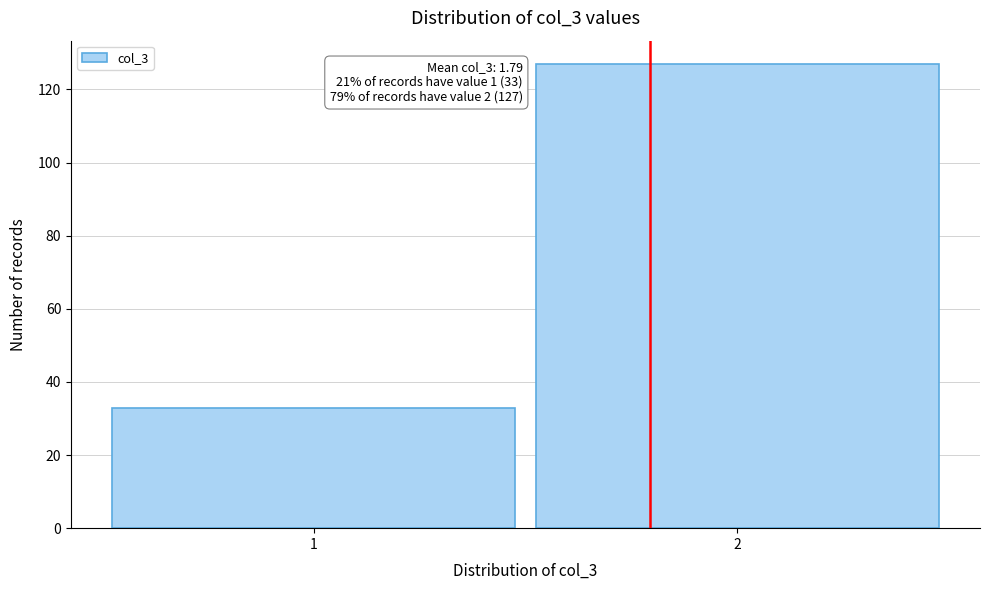

Reading left to right, list all the values displayed in this chart.

1=33	2=127